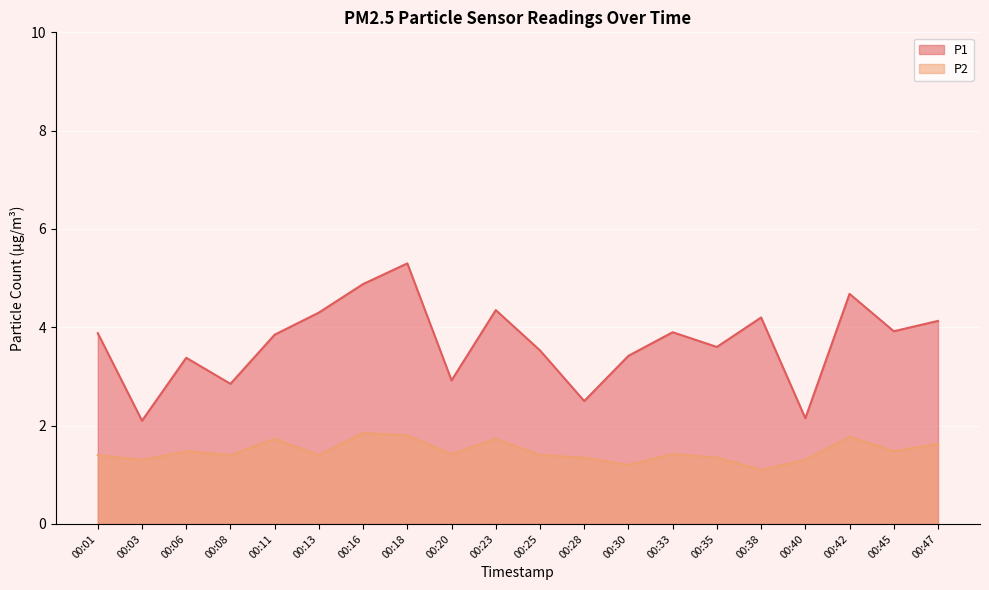

What is the sum of the P2 values at 00:40 and 00:23?

3.0